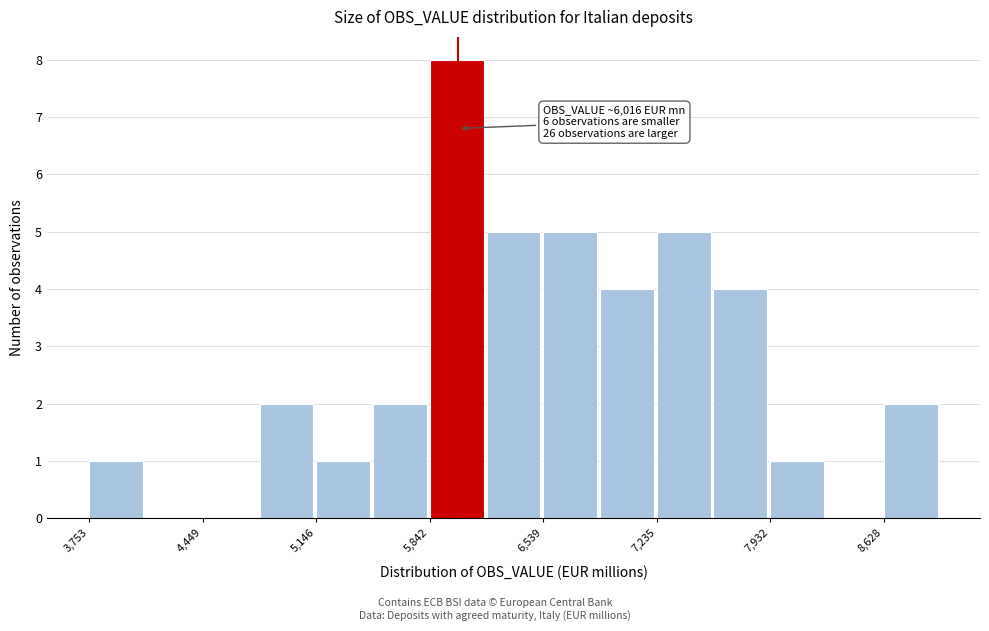

Around what value on the x-axis is the tallest bar? Give the approximate position of its centre, as read against the axis.

6000